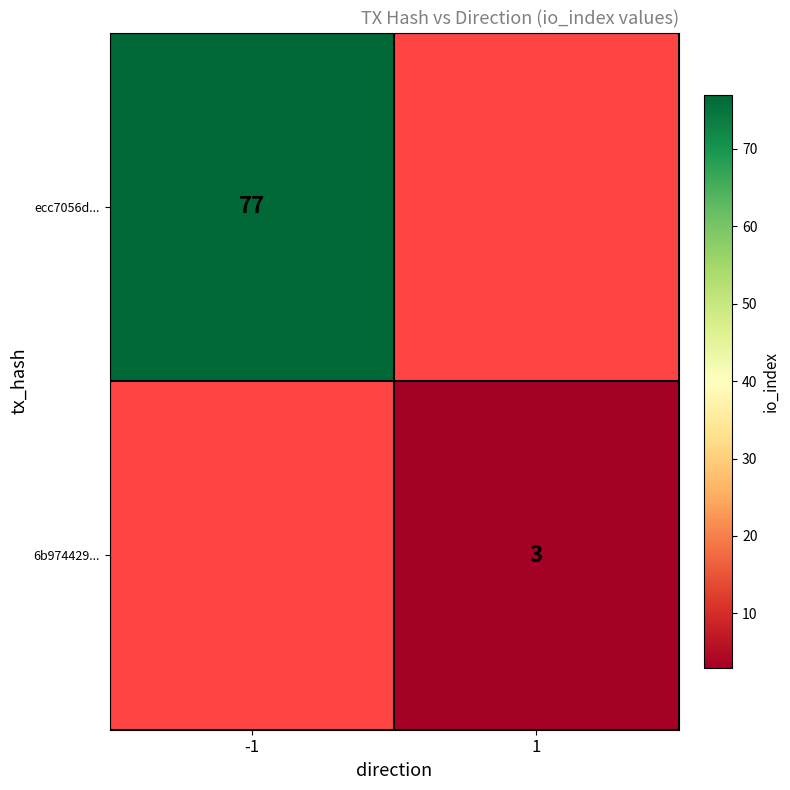

Is the value of ecc7056d... at -1 greater than the value of 6b974429... at 1?

Yes